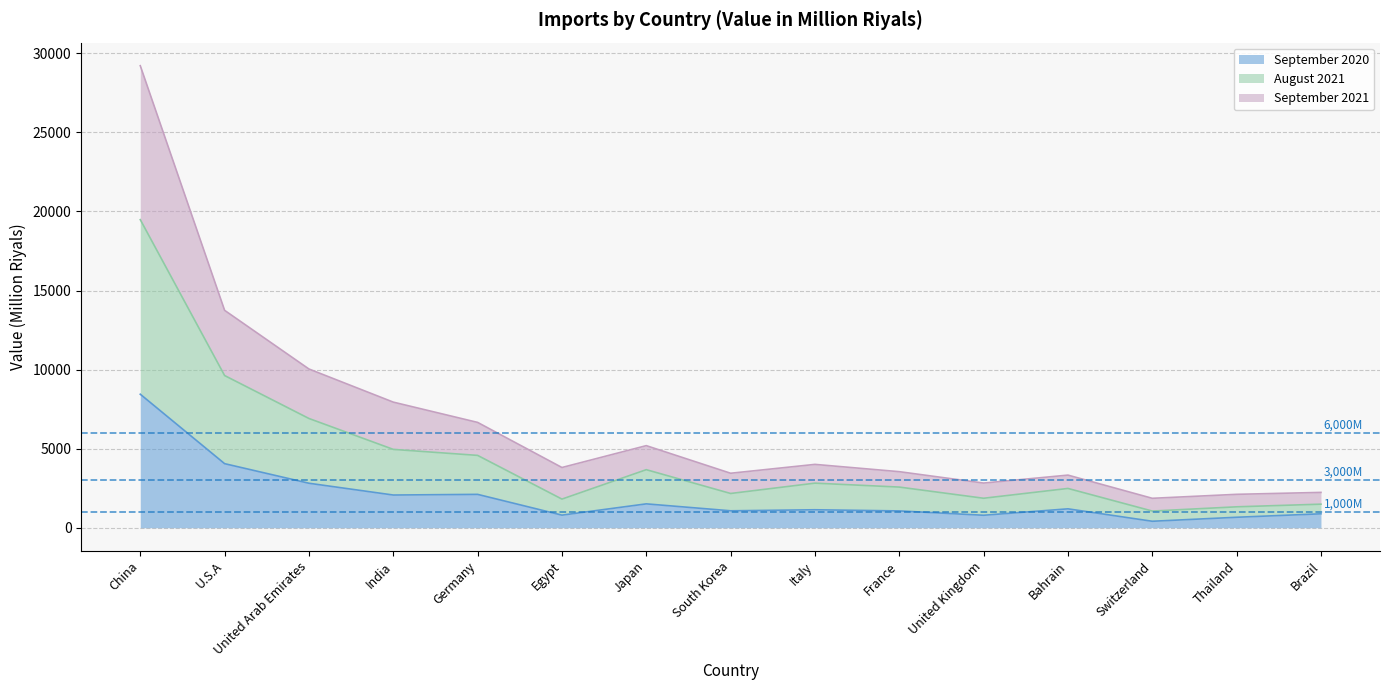

How many lines are shown in the chart?

3